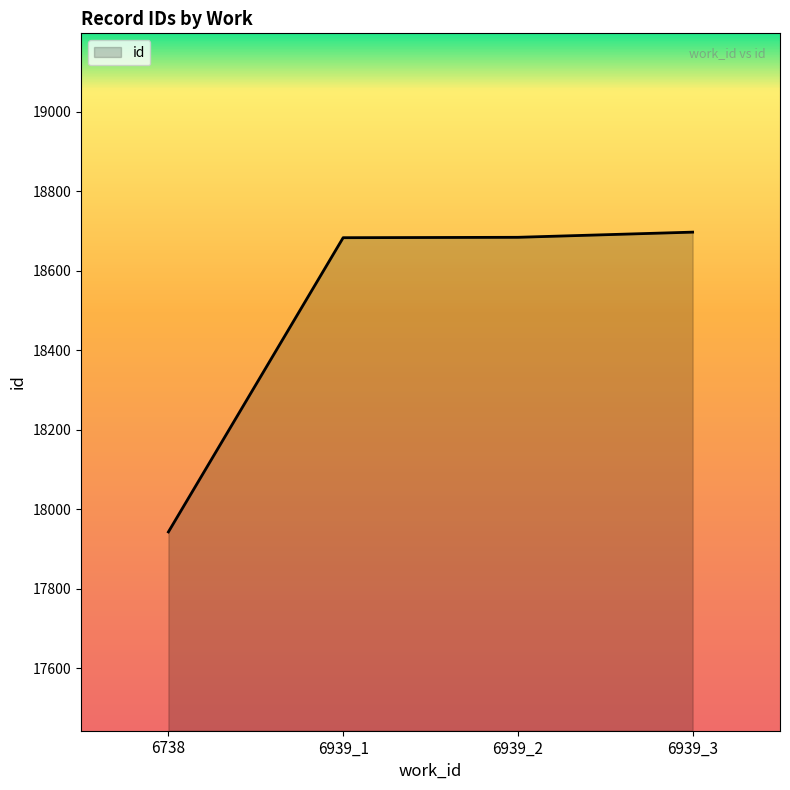

The chart shows a value of 7580 at 6939_1. True or false?

False